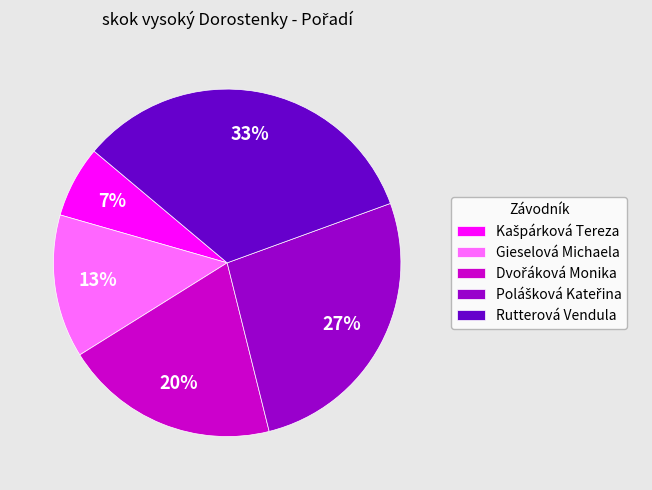

What percentage is the Rutterová Vendula slice, to the nearest percent?

33%